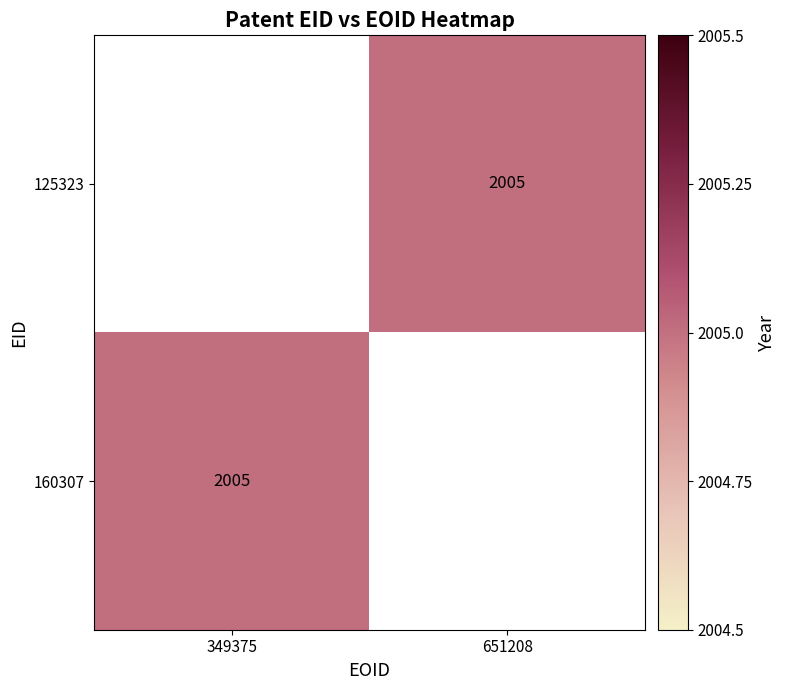

Between 651208 and 349375, which is larger?

349375